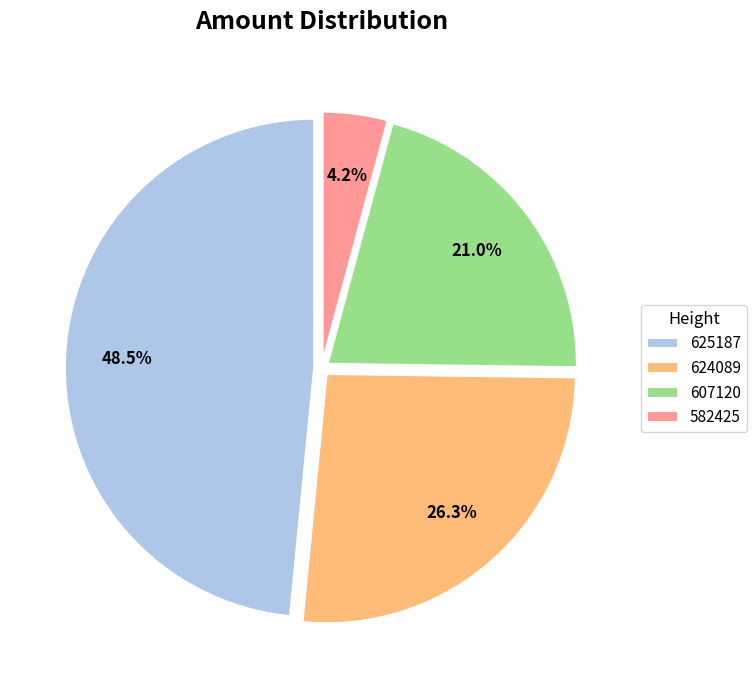

How many slices are in this pie chart?

4